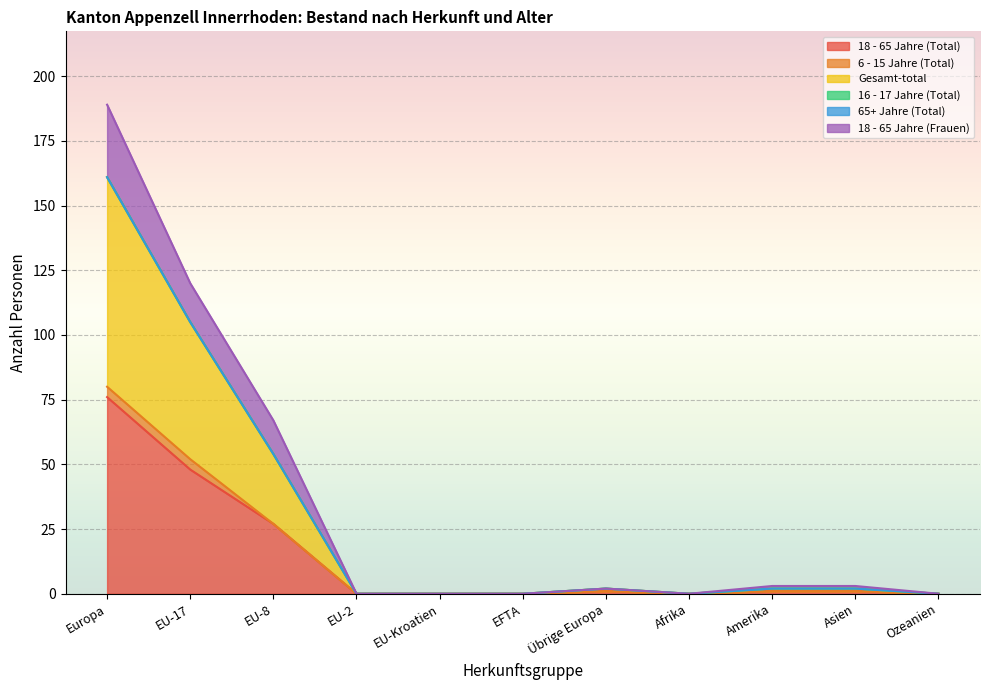

What is the difference between the maximum and second lowest values in the 18 - 65 Jahre (Frauen) series?

189